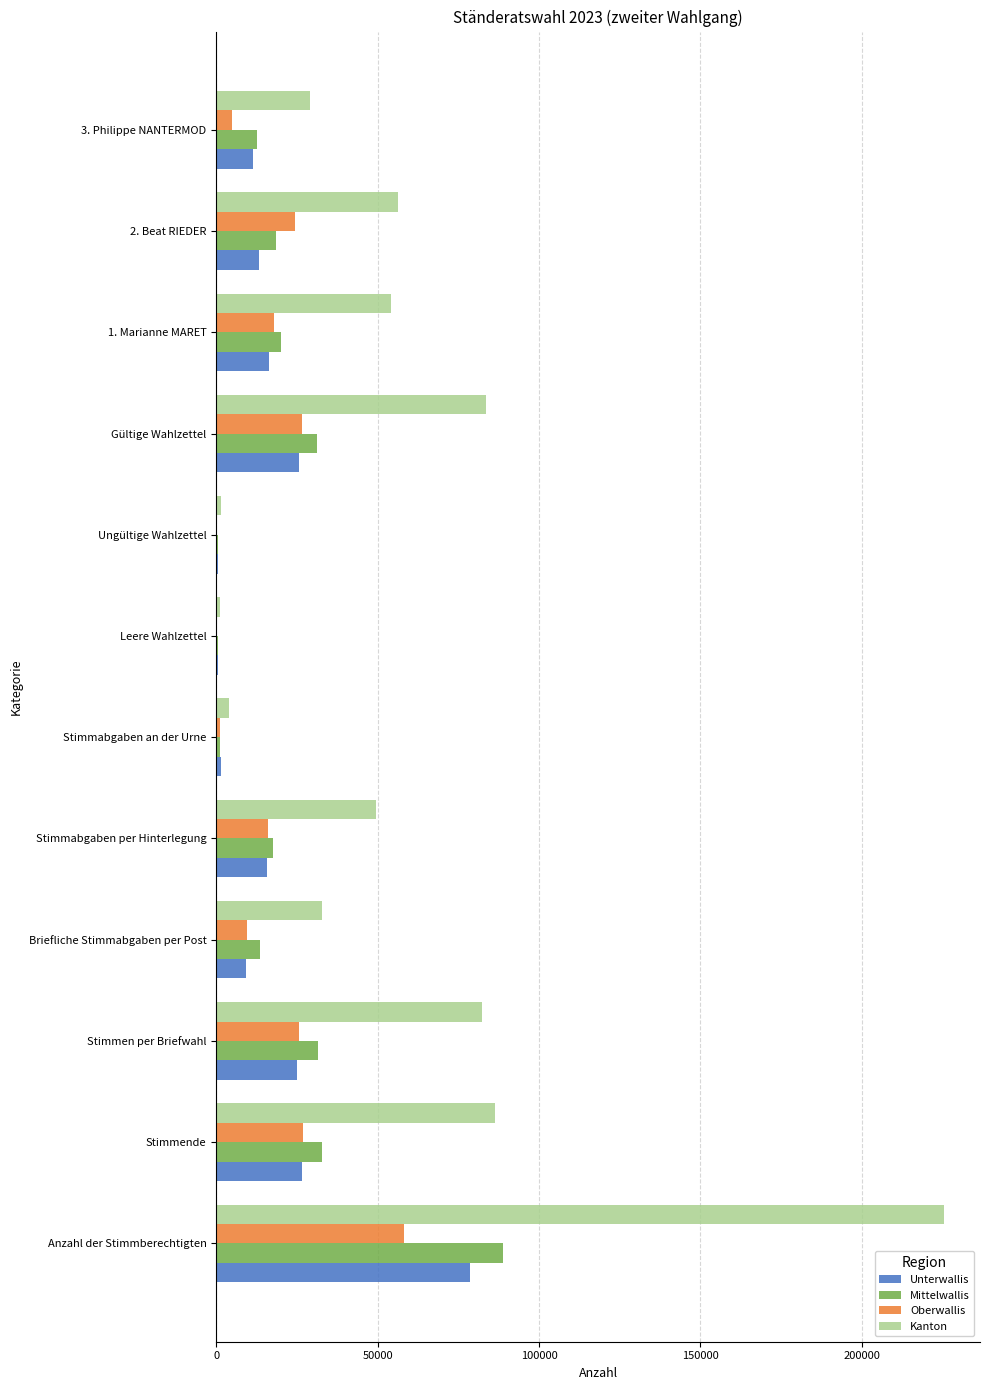

At which label is Mittelwallis closest to 44706?

Stimmende